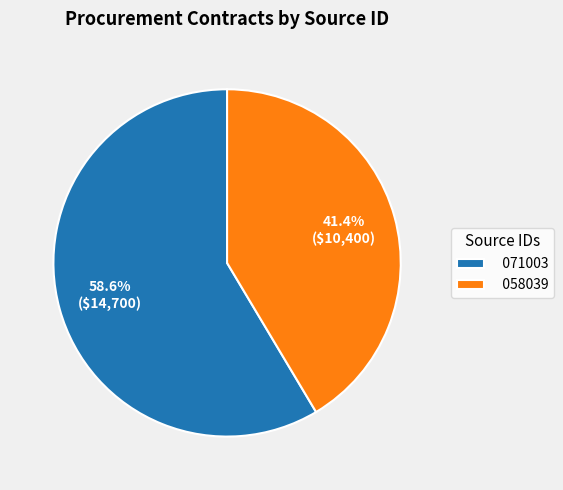

True or false: 058039 accounts for 28% of the total.

False